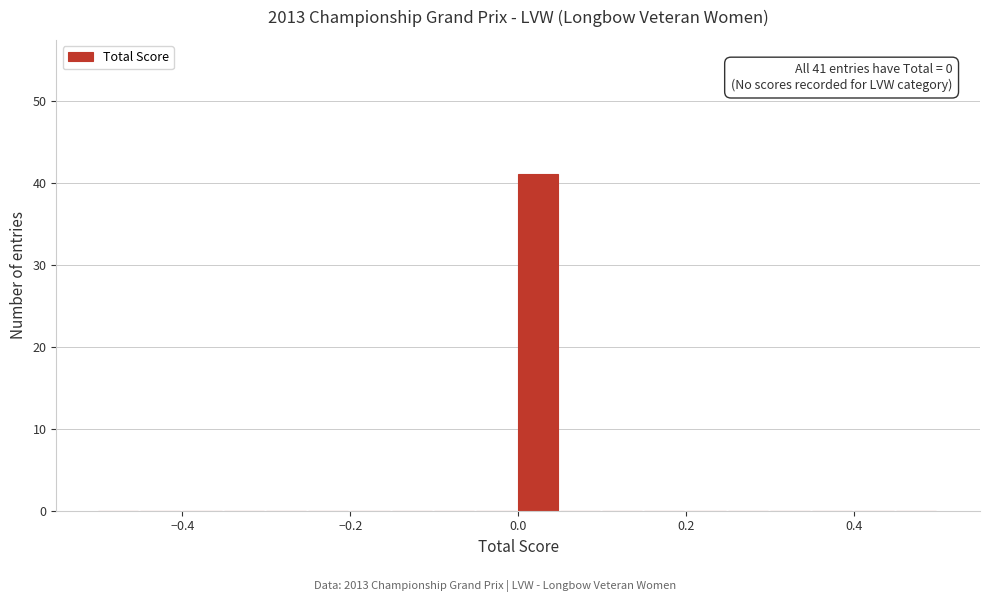

Around what value on the x-axis is the tallest bar? Give the approximate position of its centre, as read against the axis.

0.02